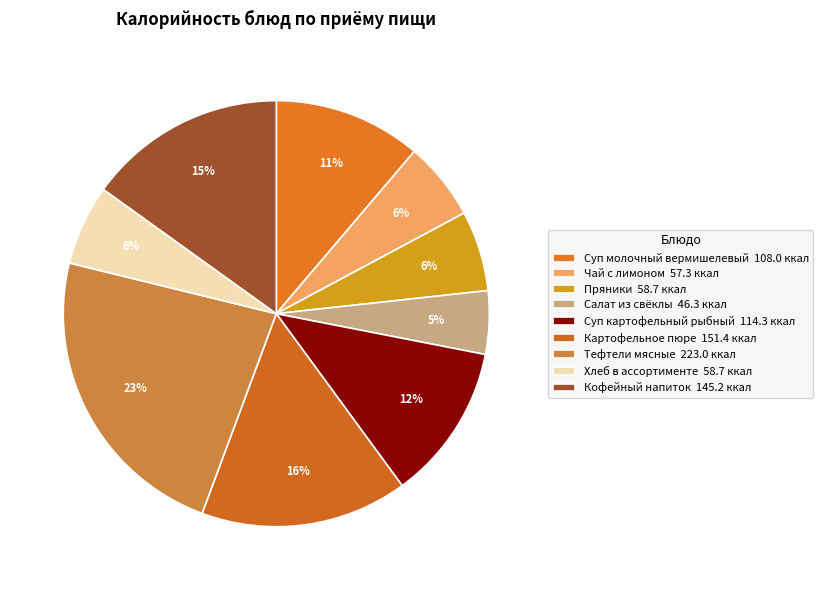

What is the largest slice in the pie chart?

Тефтели мясные